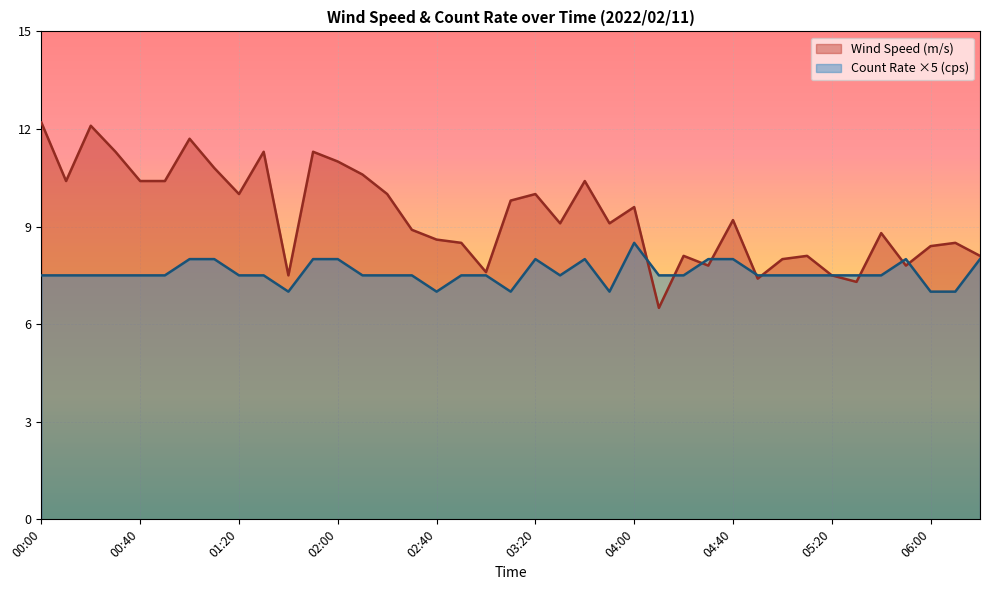

The value of Wind Speed (m/s) at 03:40 is 10.4. True or false?

True